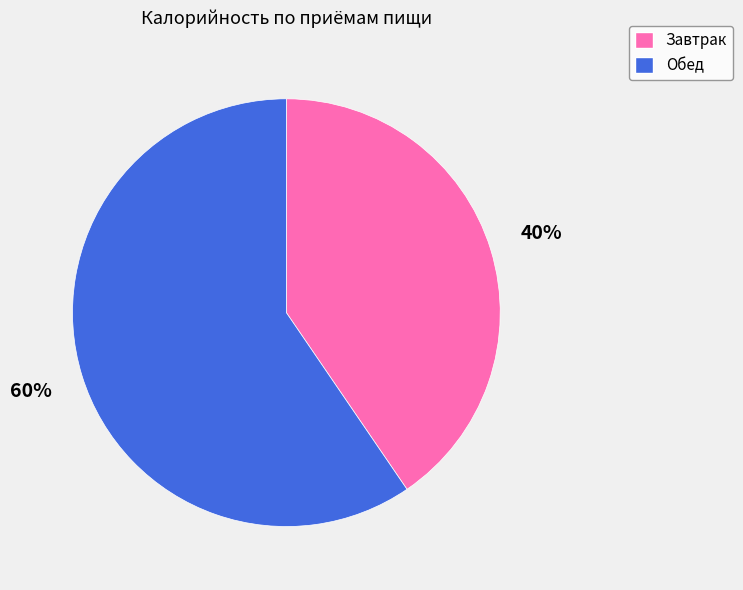

To the nearest percent, what is the combined percentage of Завтрак and Обед?

100%